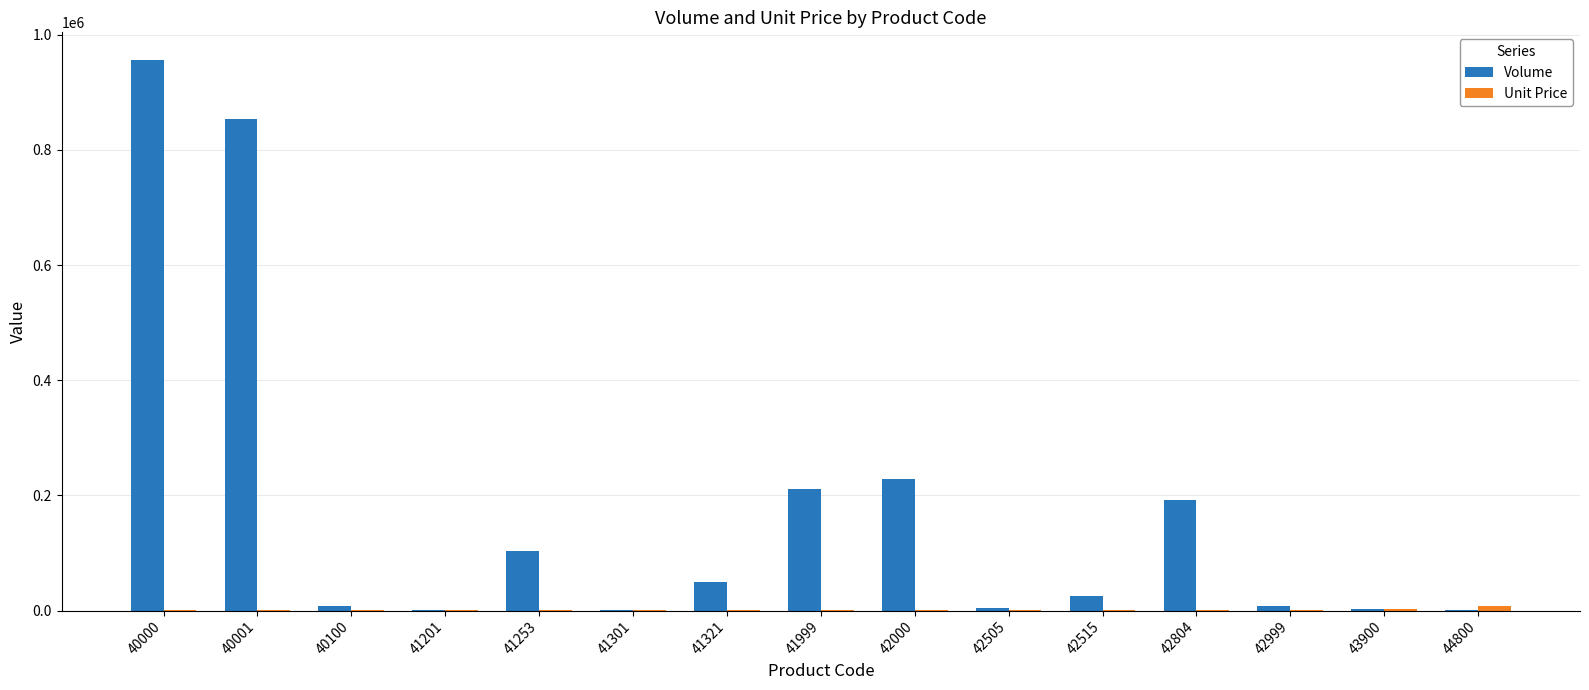

What is the spread (max minus min) of values at 40100?

7266